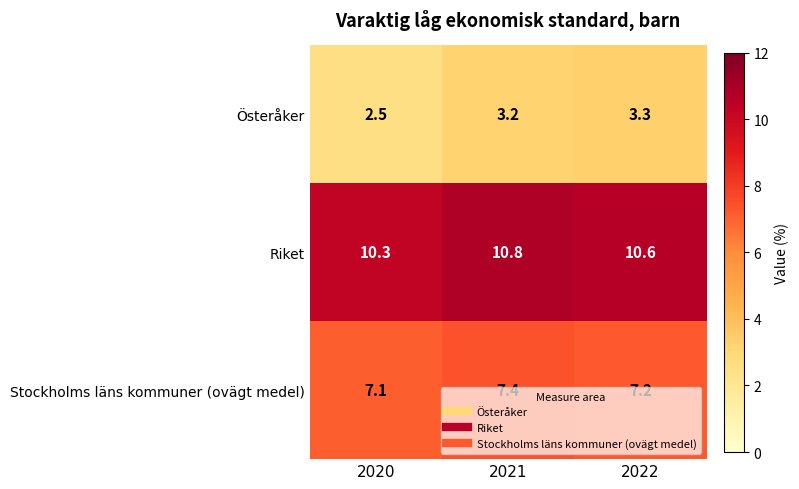

At how many categories does at least one series exceed 6?

3